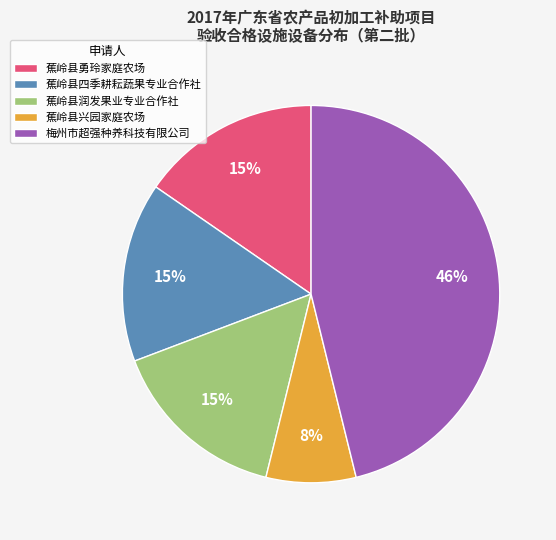

Between 蕉岭县润发果业专业合作社 and 蕉岭县兴园家庭农场, which is larger?

蕉岭县润发果业专业合作社